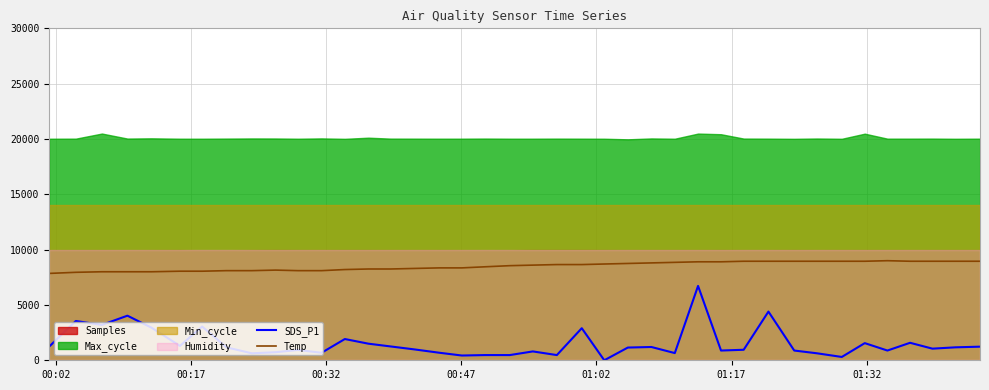

True or false: Temp and SDS_P1 intersect in this chart.

False